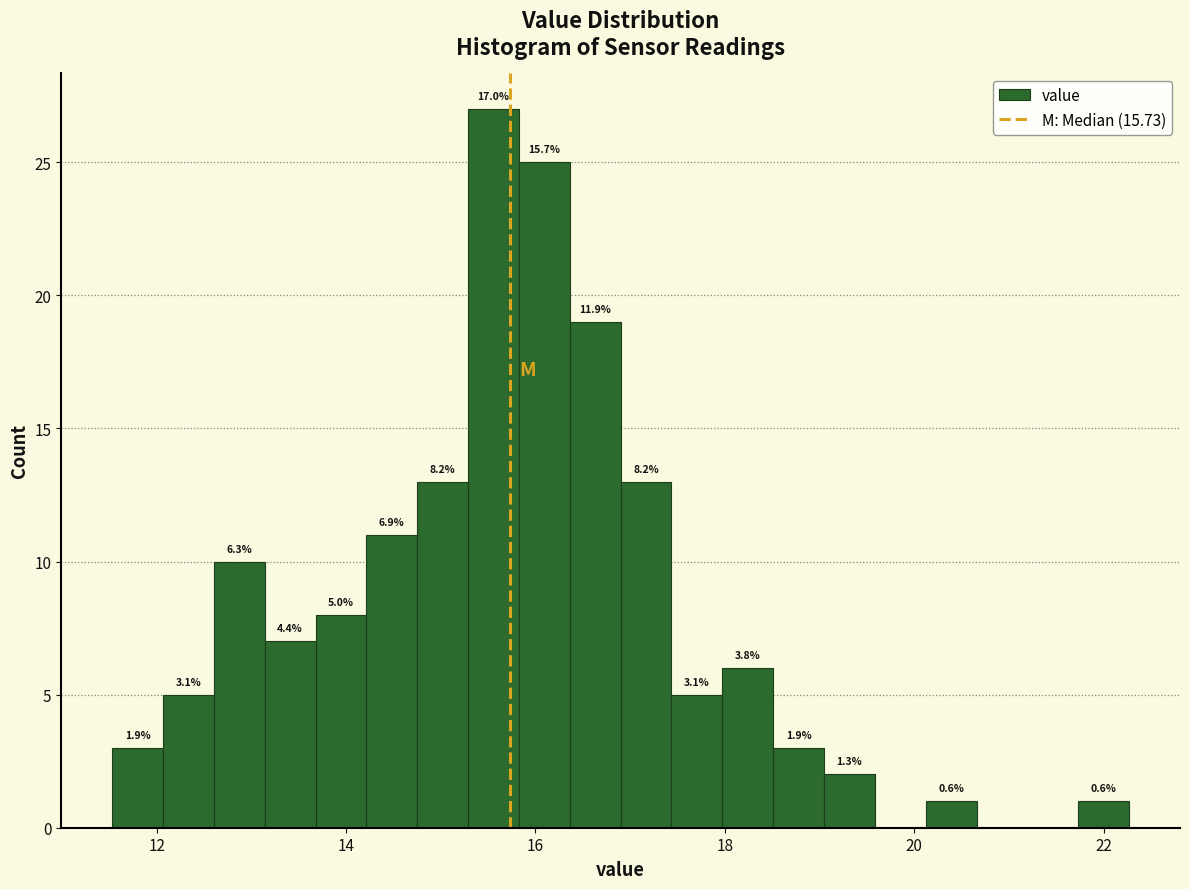

Read against the x-axis, roughly where is the centre of the tallest bar?

15.6